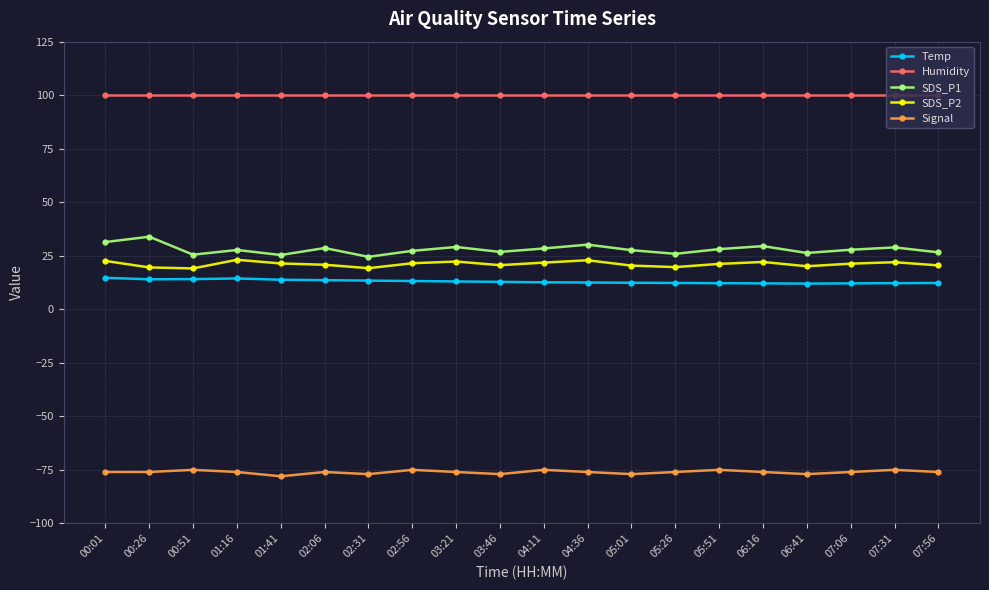

How many categories are shown in the chart?

20